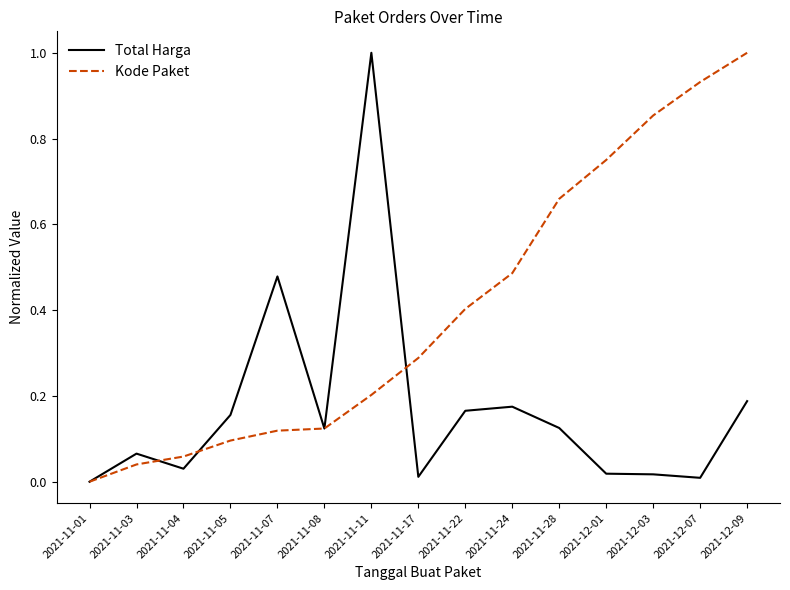

Which category has the lowest value in the Kode Paket series?

2021-11-01